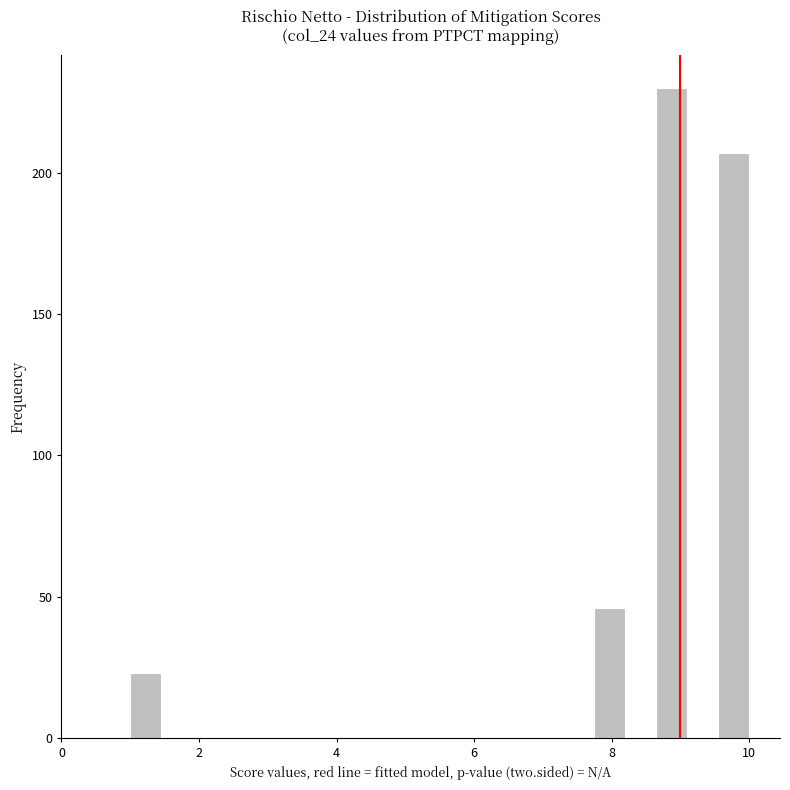

Around what value on the x-axis is the tallest bar? Give the approximate position of its centre, as read against the axis.

8.8